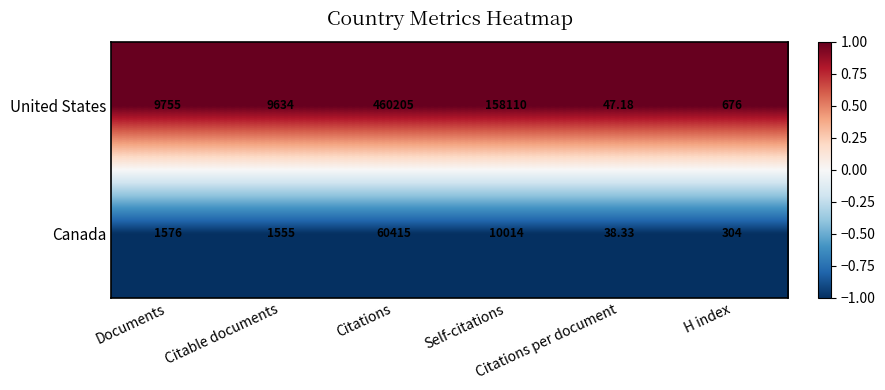

Rank the series at Citable documents from highest to lowest value.

United States, Canada